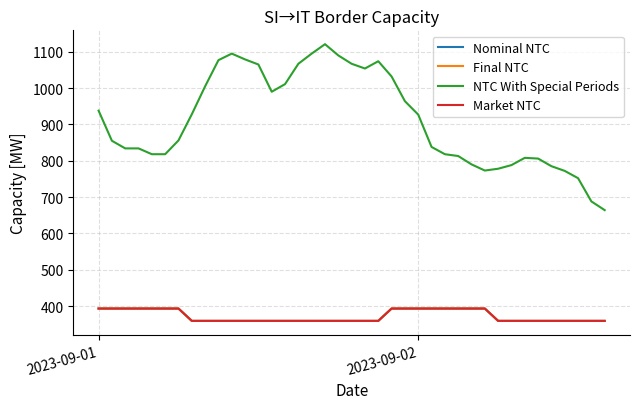

Which series has the largest total across all categories?

NTC With Special Periods